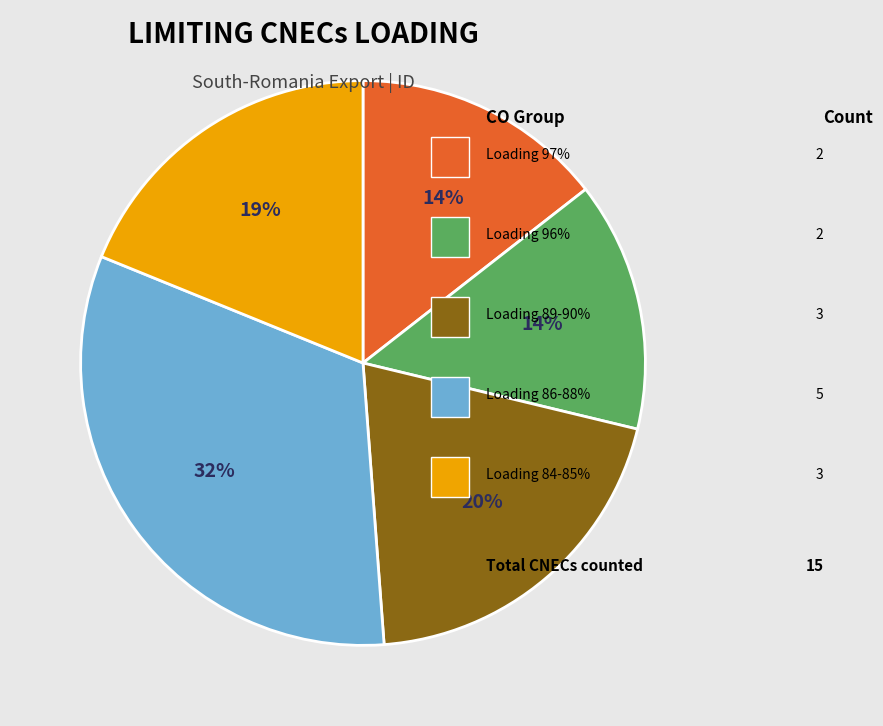

Is there any slice that represents more than half of the pie?

No